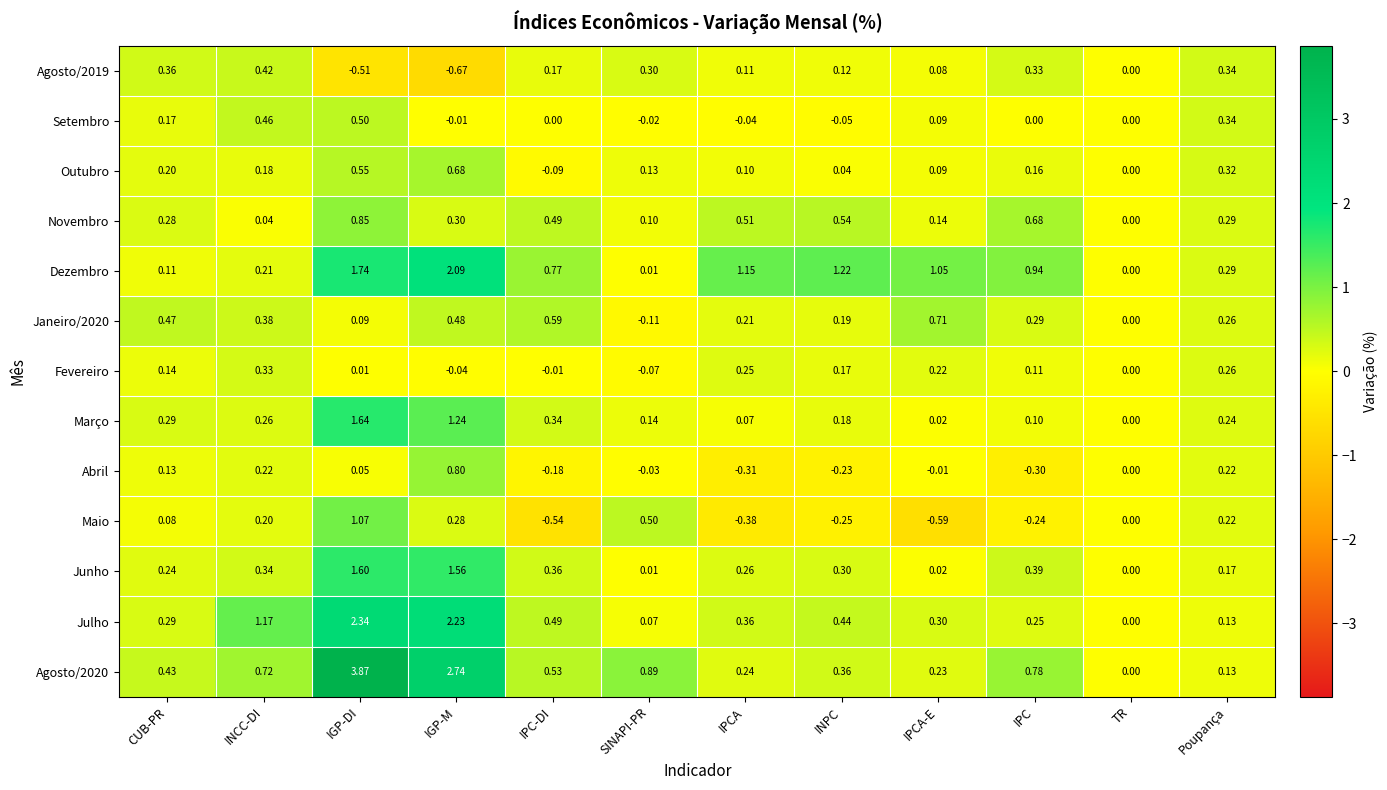

Which series changed the most between IPC-DI and SINAPI-PR?

Maio